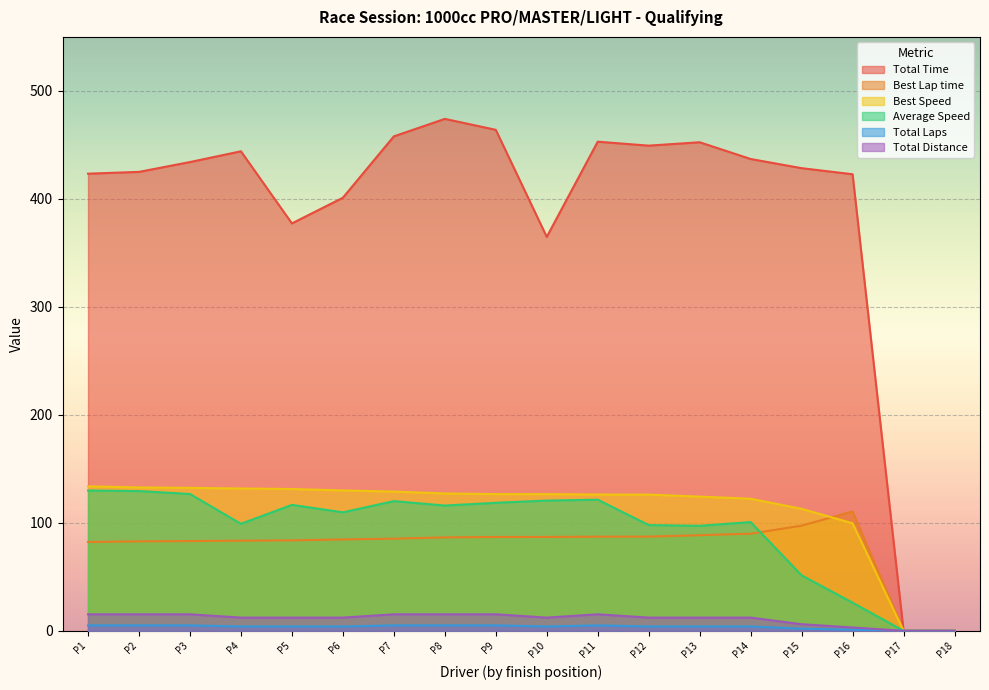

Which series changed the most between P10 and P18?

Total Time